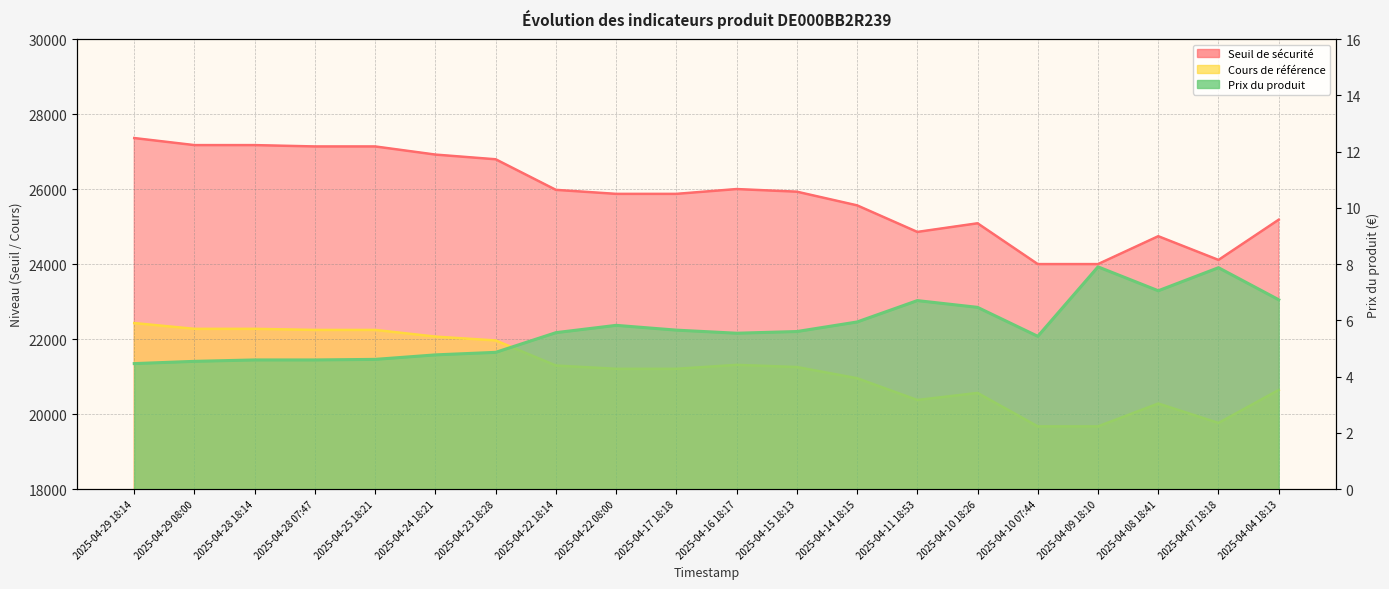

Which category has the lowest value across all series?

2025-04-29 18:14